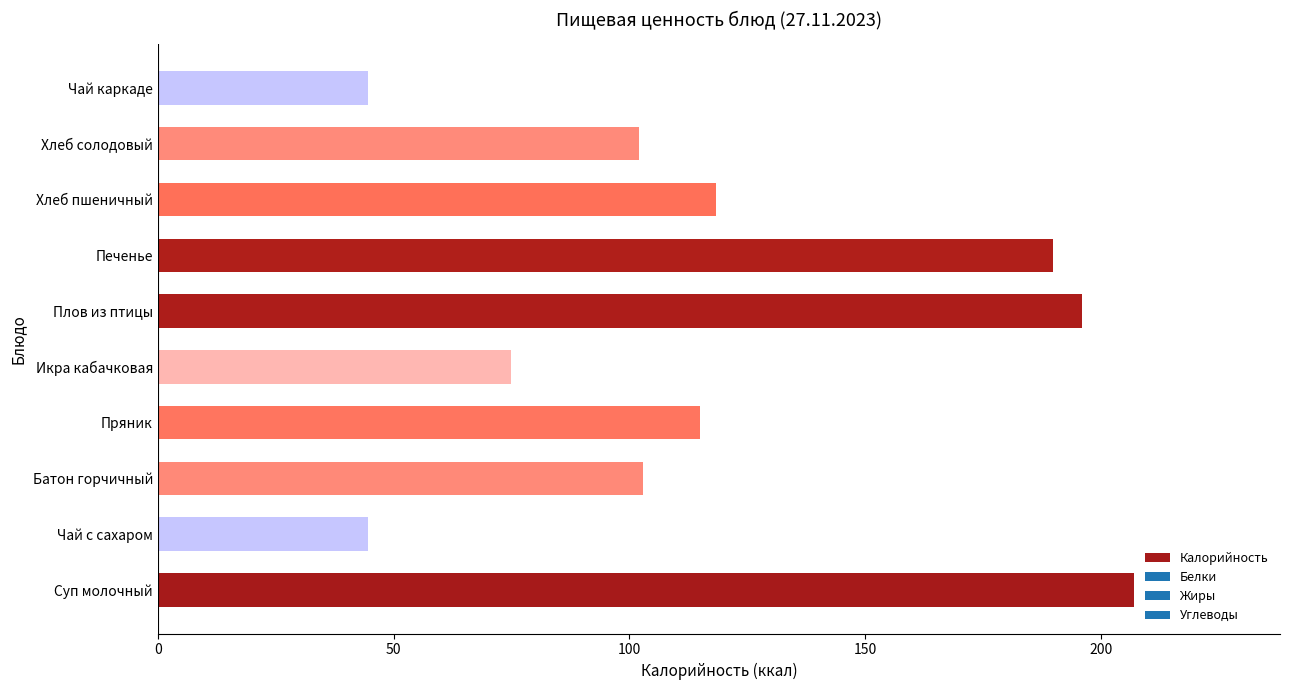

What is the change in value from Печенье to Чай каркаде?

-145.5